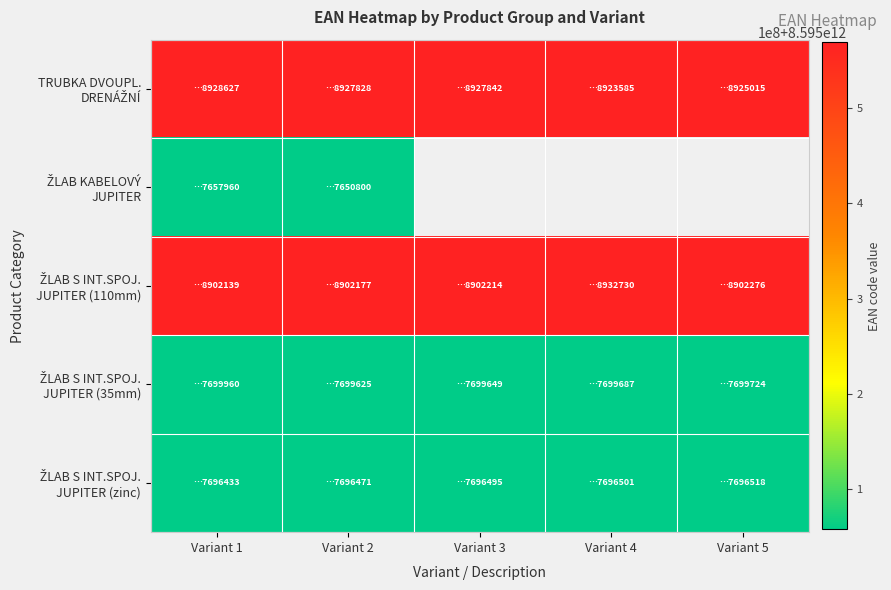

Is the value of ŽLAB KABELOVÝ JUPITER at Variant 2 greater than the value of TRUBKA DVOUPL. DRENÁŽNÍ at Variant 4?

No